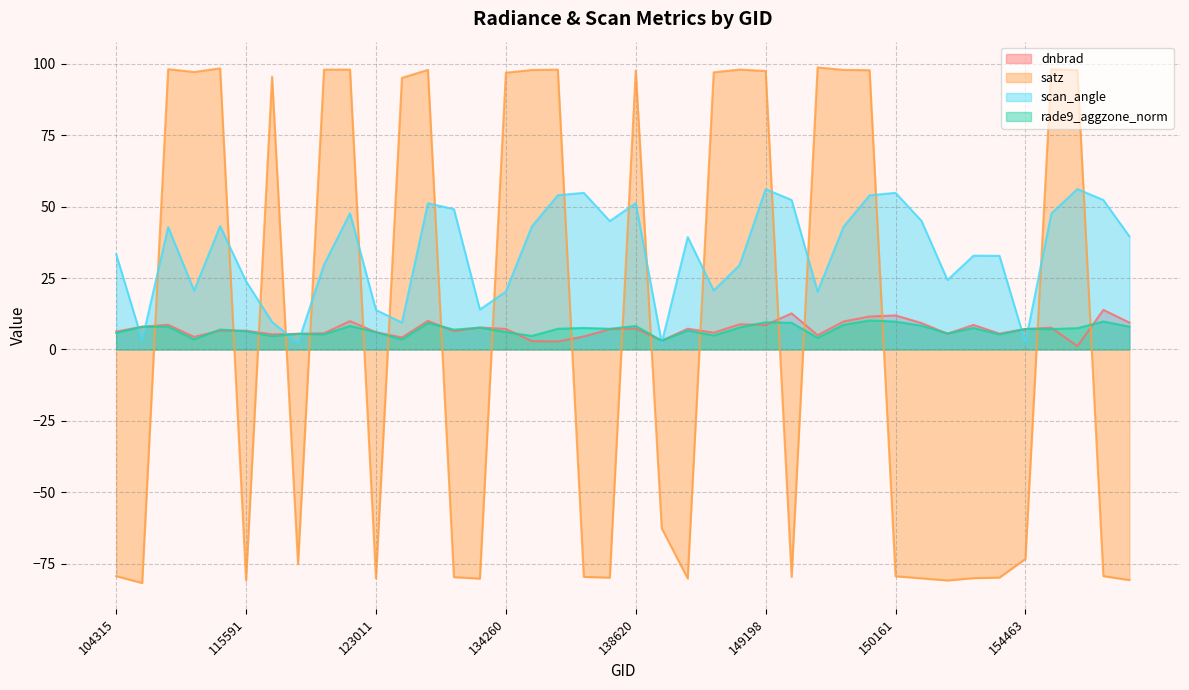

What is the difference between the satz values at 121249 and 137852?

175.3